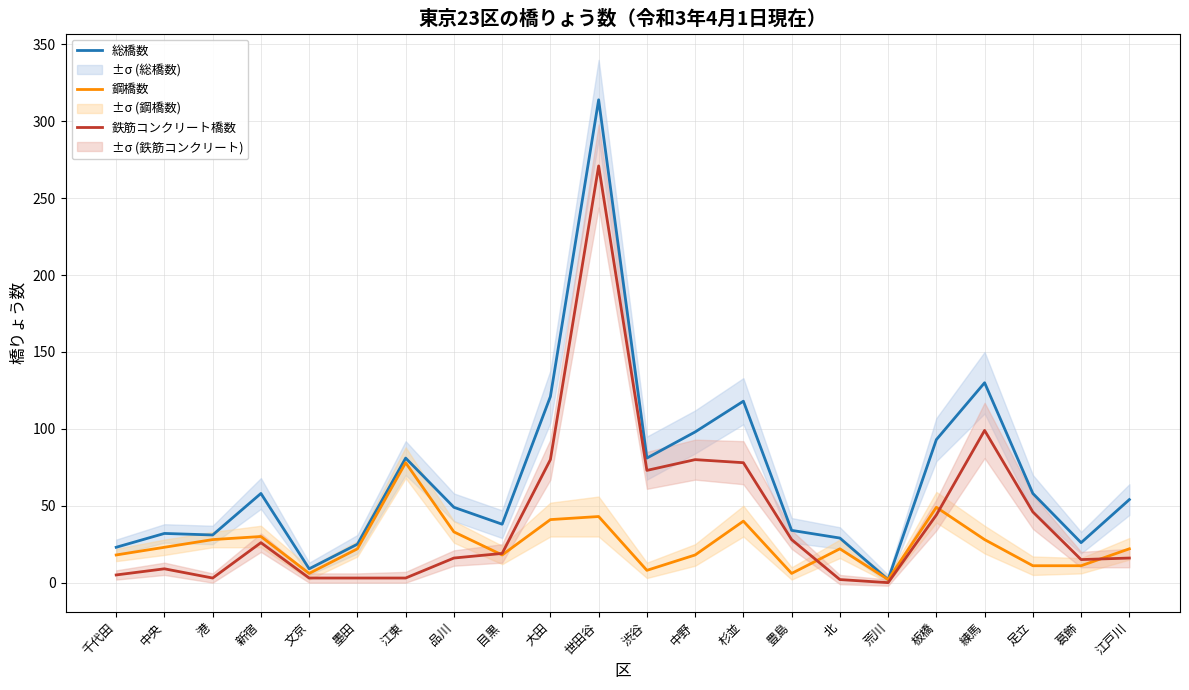

How many lines are shown in the chart?

3